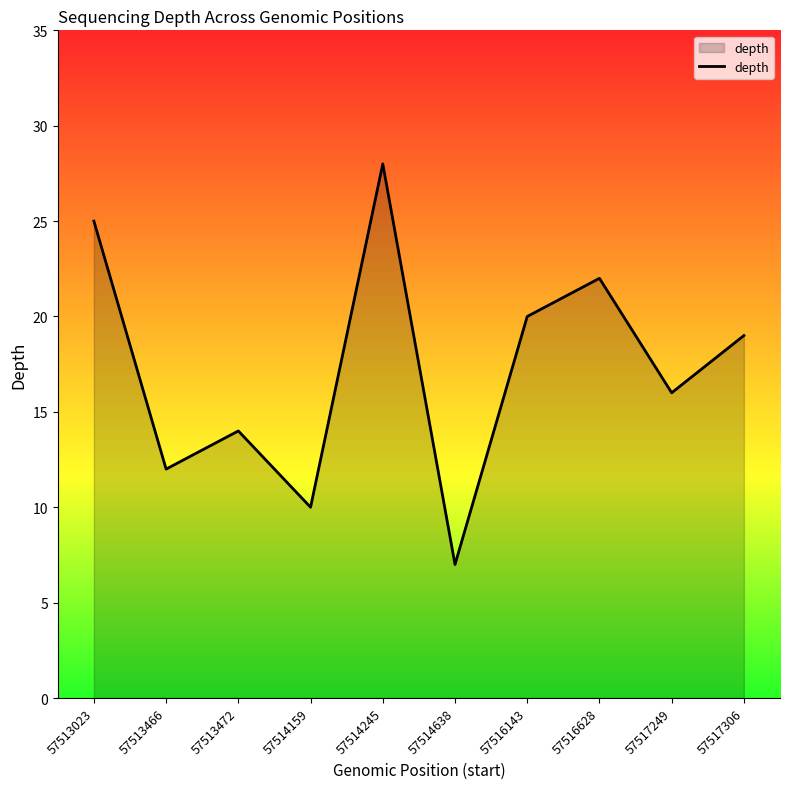

Which has a higher value, 57517249 or 57513023?

57513023